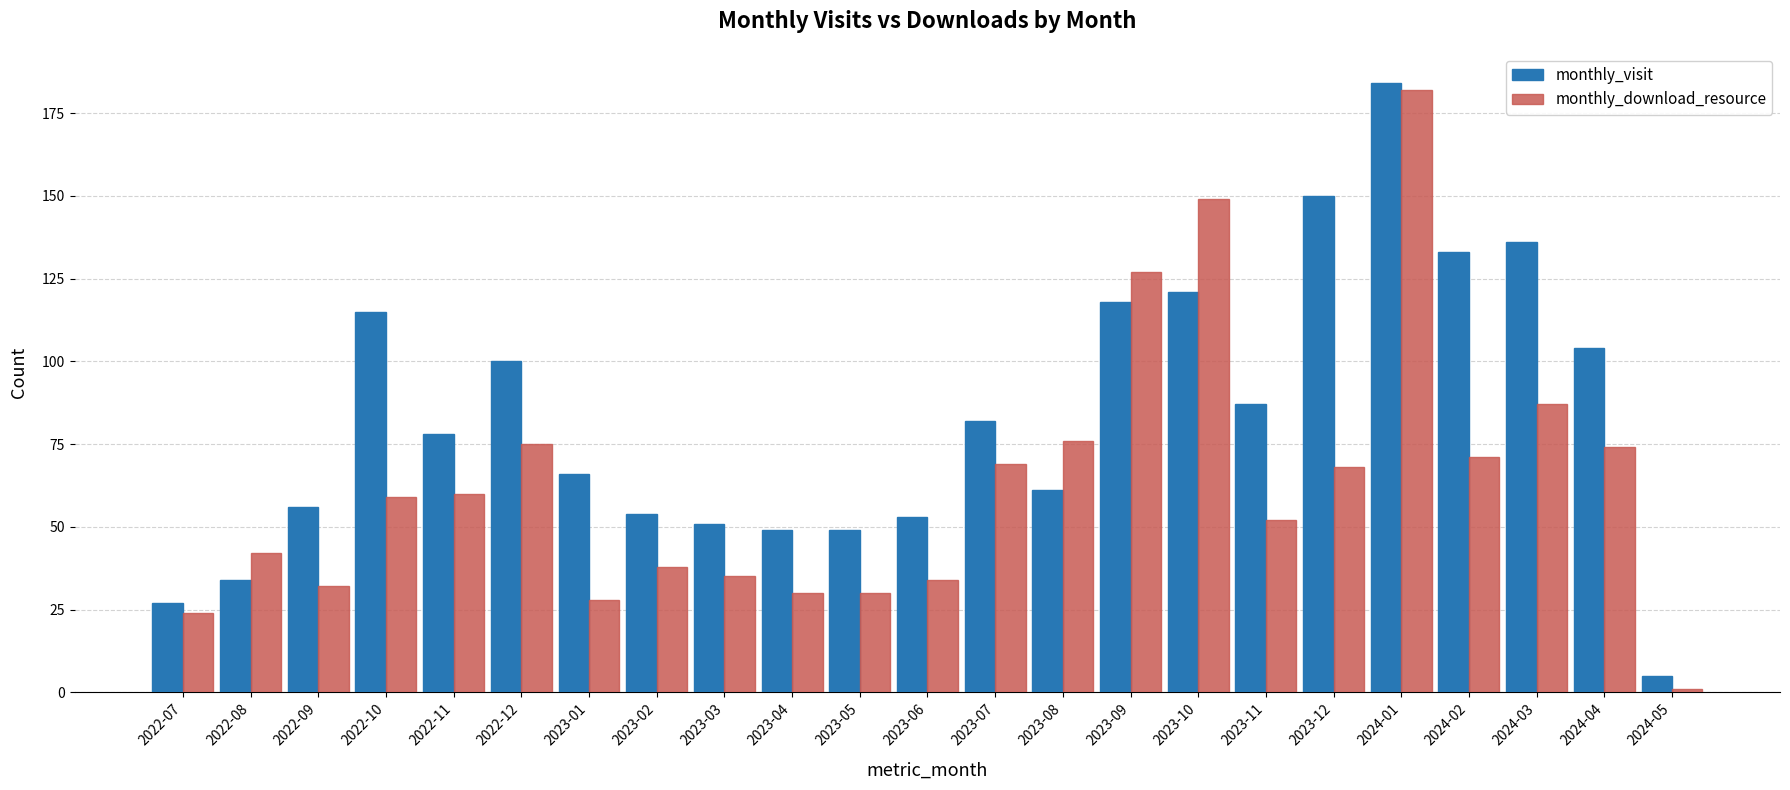

At 2023-10, list the series in order from largest to smallest.

monthly_download_resource, monthly_visit